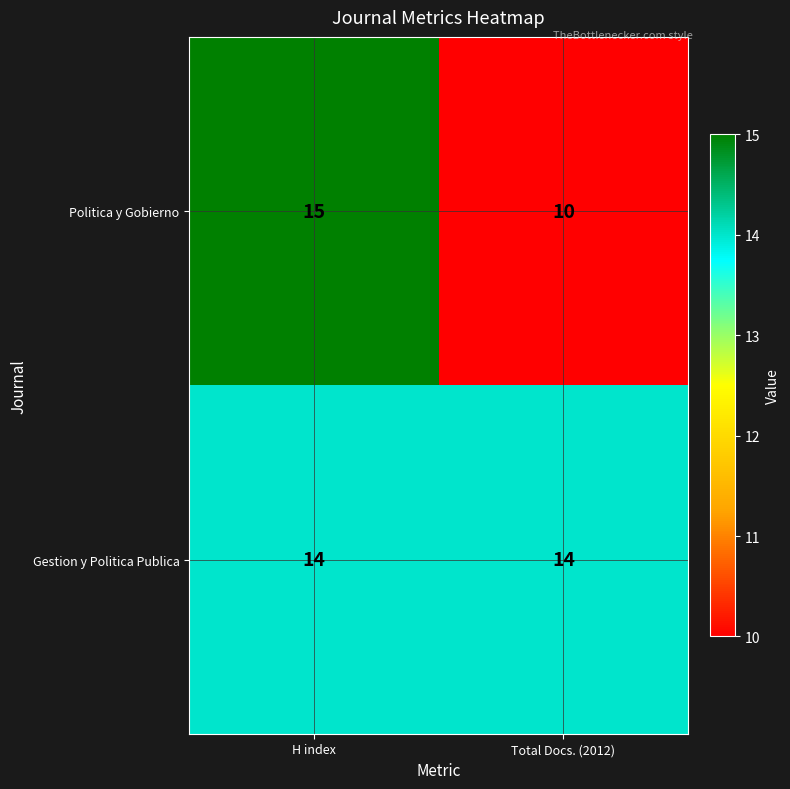

What is the sum of the Politica y Gobierno values at H index and Total Docs. (2012)?

25